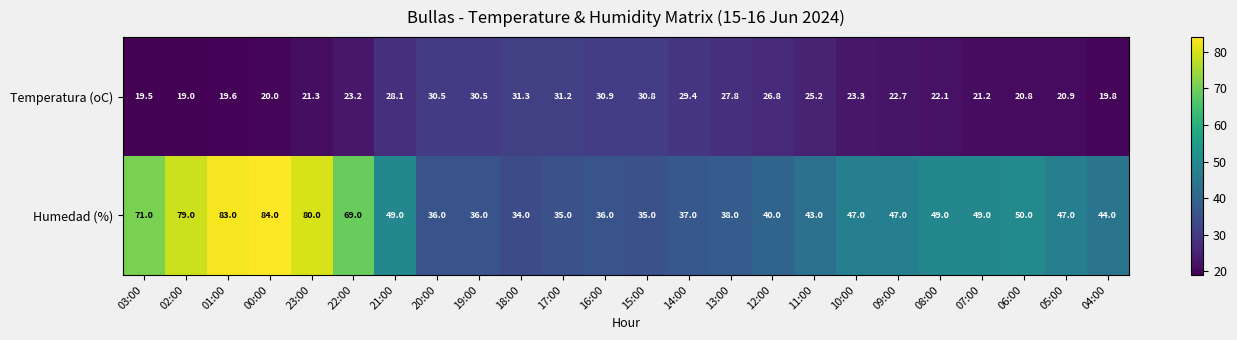

What is the spread (max minus min) of values at 06:00?

29.2